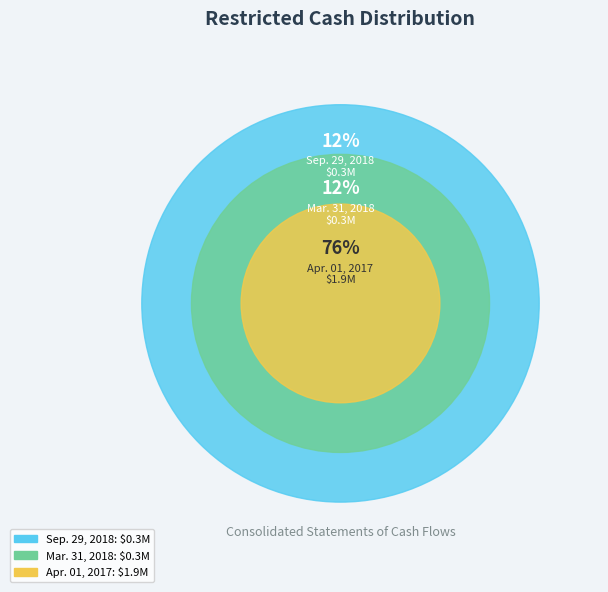

Which slice is the largest?

Apr. 01, 2017